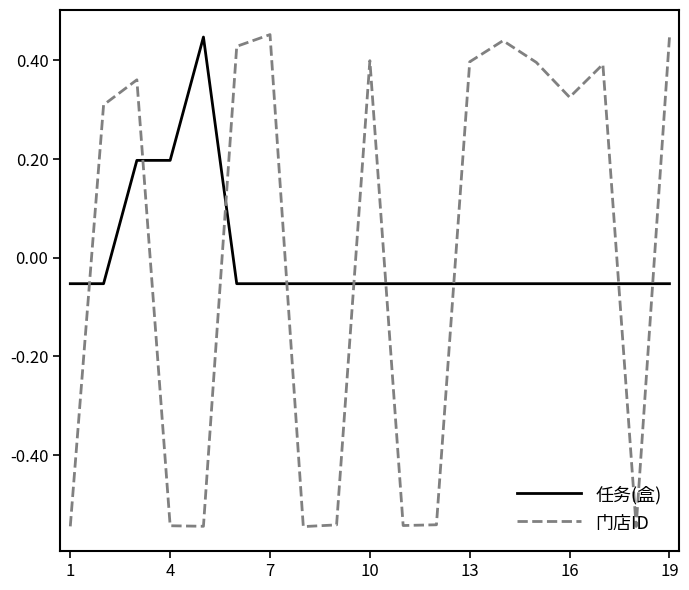

What are all the series names shown in the legend?

任务(盒), 门店ID